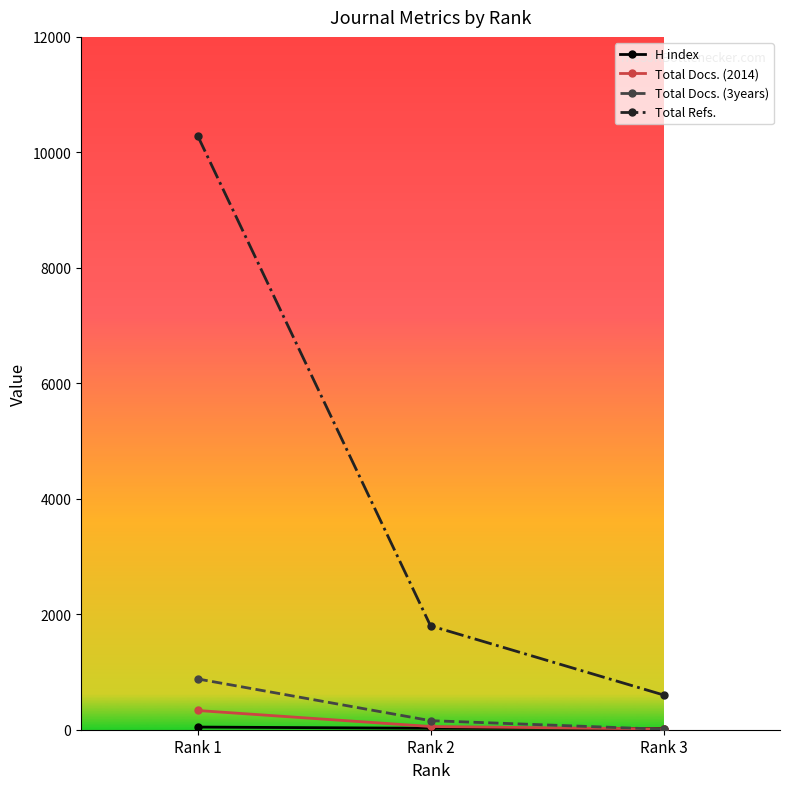

Between Rank 2 and Rank 3, which series saw the biggest shift?

Total Refs.